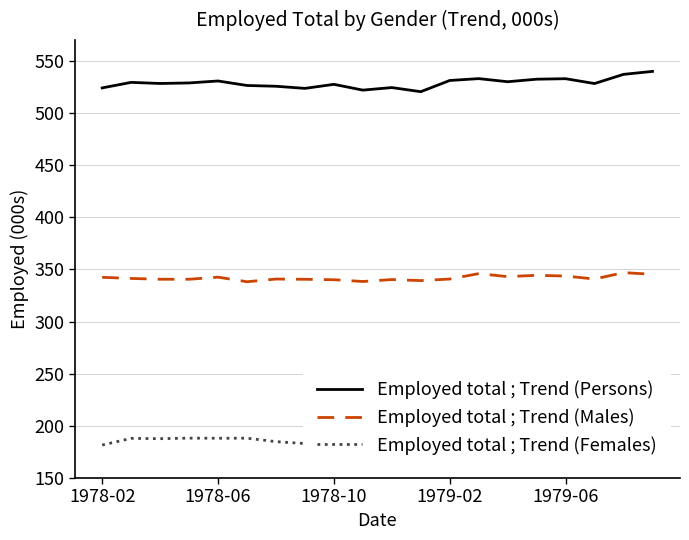

How many data points does each series have?

20